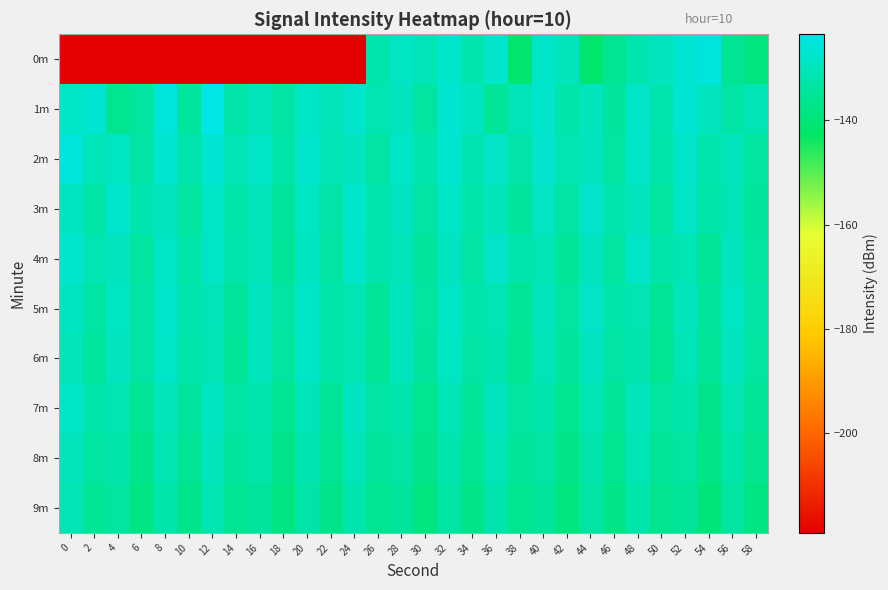

At which category is the sum across all series the highest?

32